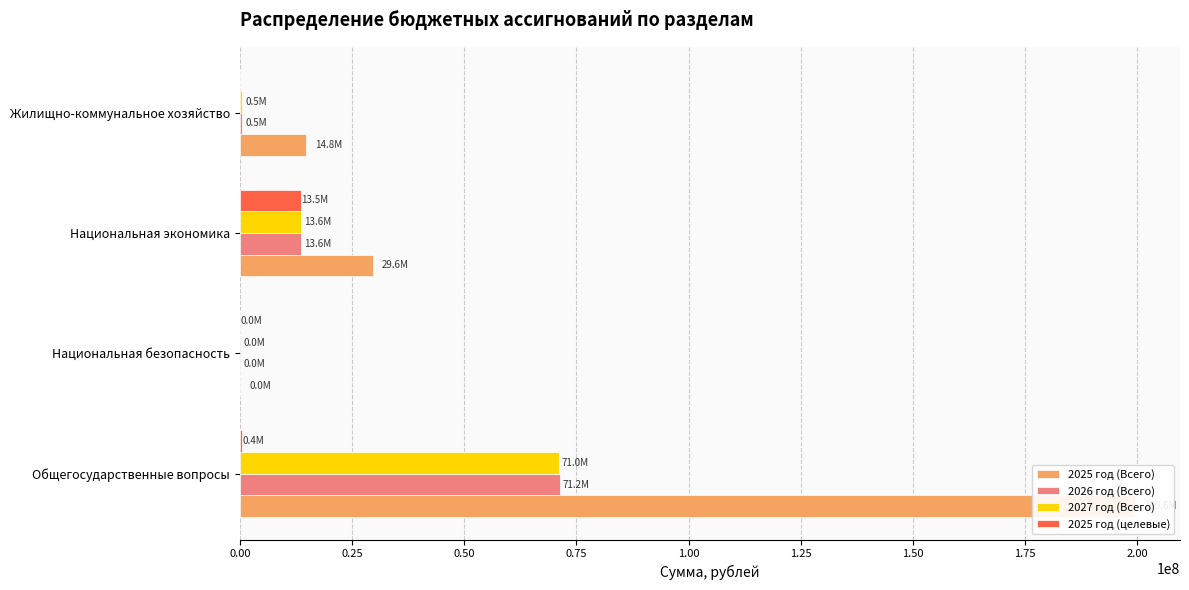

At how many categories does at least one series exceed 44684071?

1